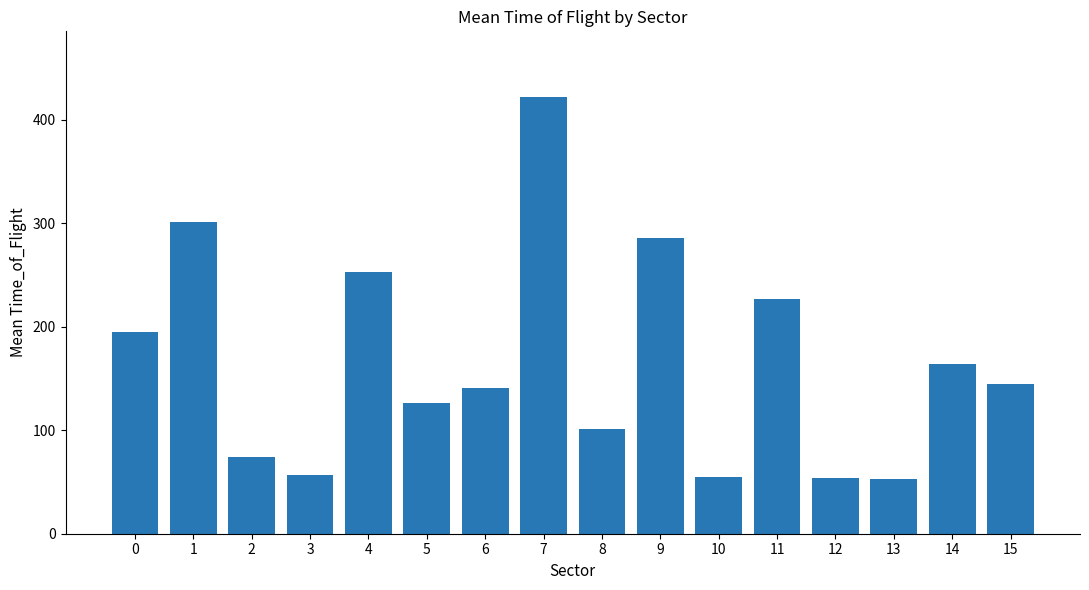

How many values are below 144?

8